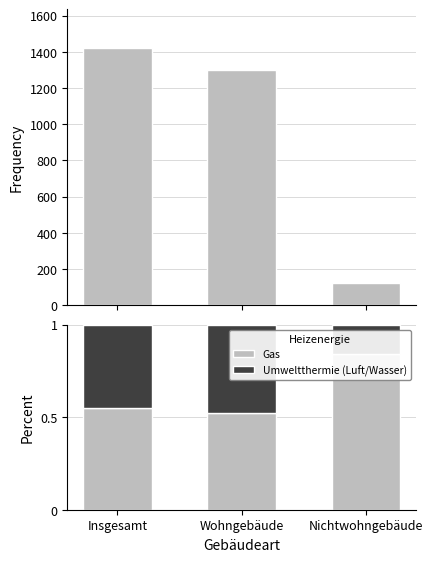

How many data points does each series have?

3